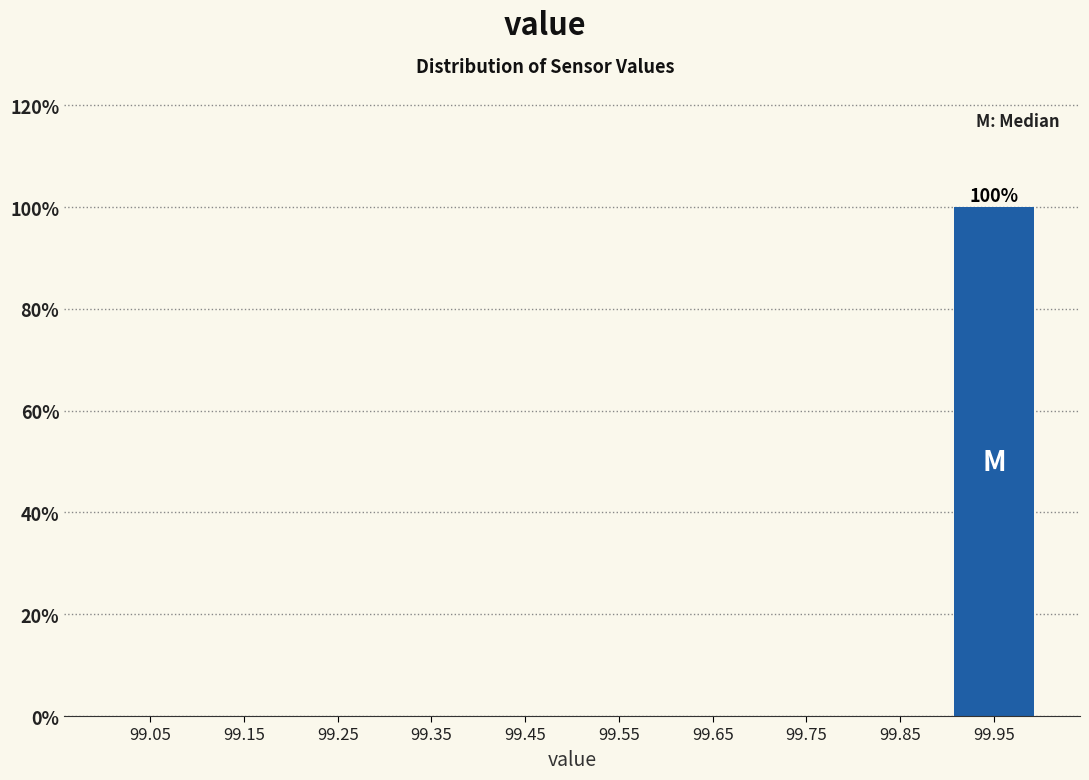

Reading left to right, extract all data points from this chart.

99.05=0	99.15=0	99.25=0	99.35=0	99.45=0	99.55=0	99.65=0	99.75=0	99.85=0	99.95=100